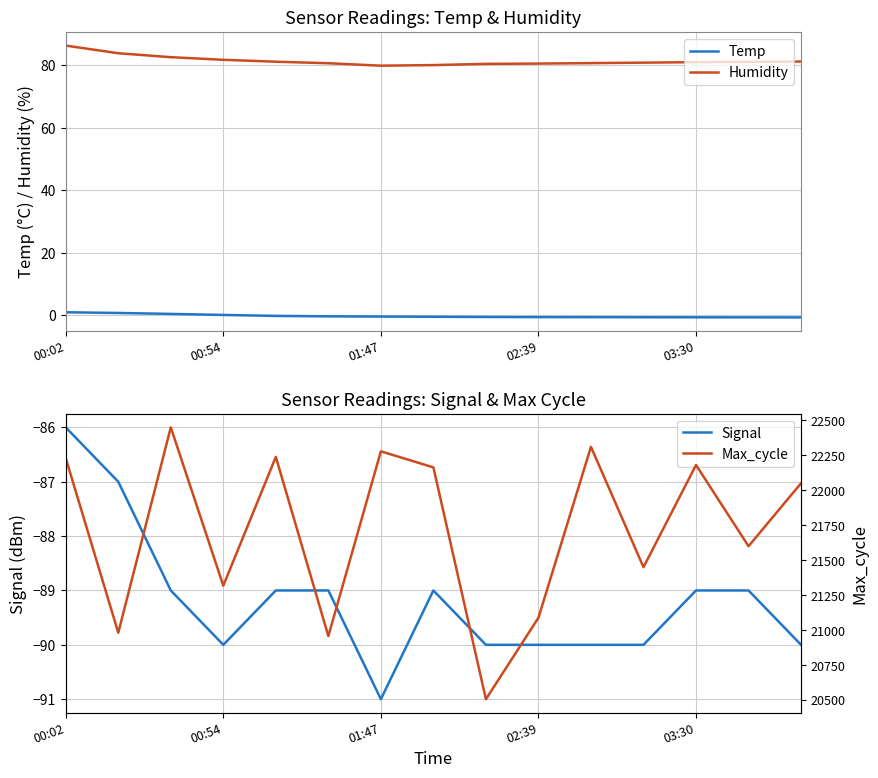

True or false: Humidity and Temp cross at least once.

False